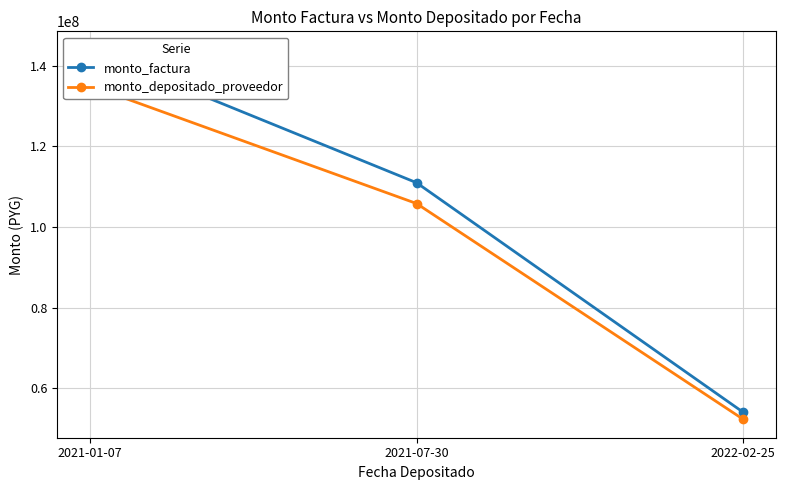

What is the total value across all series at 2022-02-25?

106257600